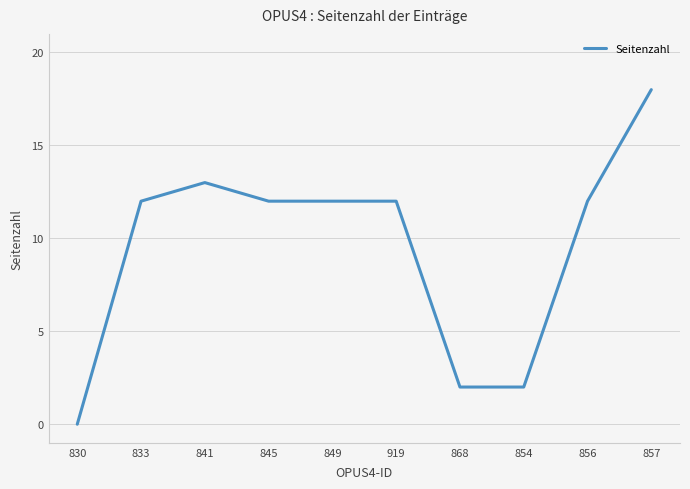

What is the maximum value shown in the chart?

18